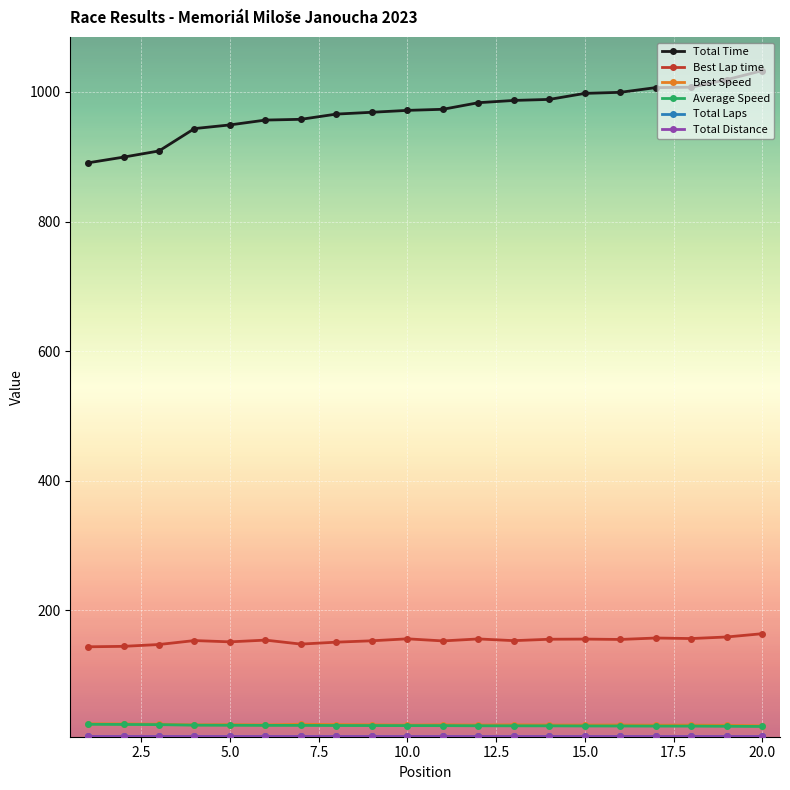

How many data points in Best Lap time are above 154?

10